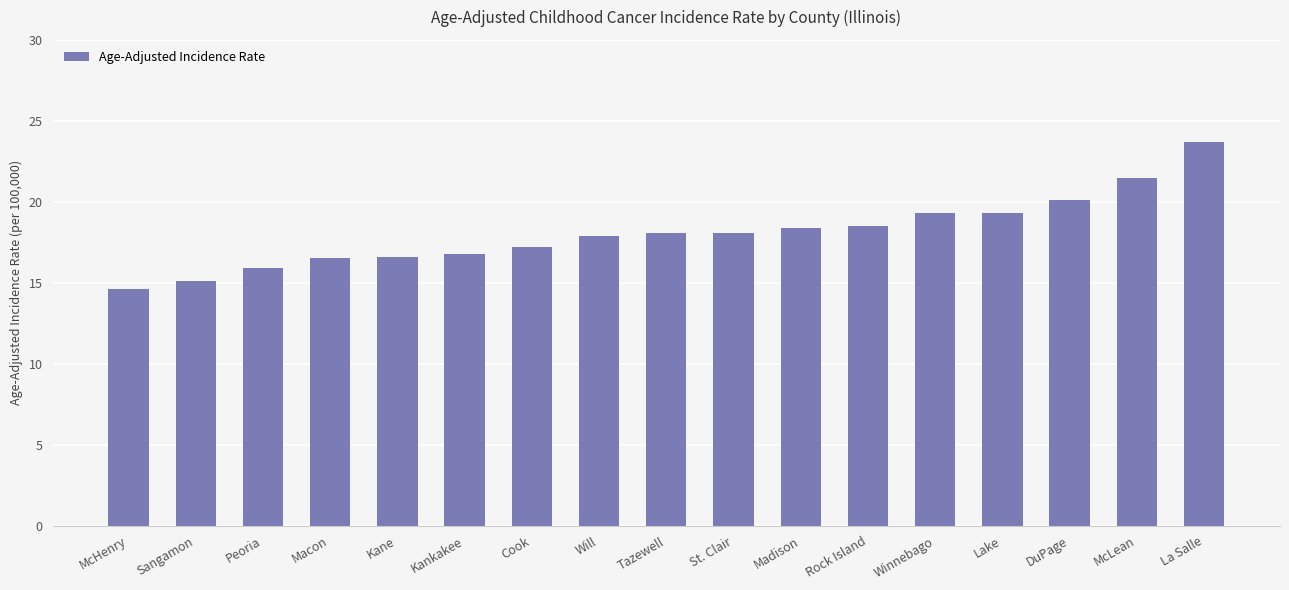

What is the difference between the second highest and minimum values?

6.9